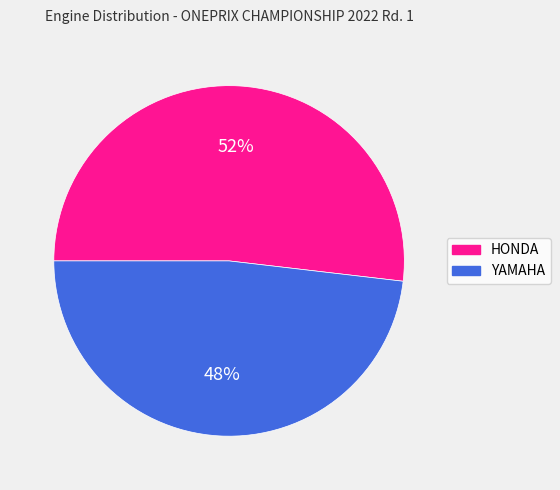

What is the ratio of the value at HONDA to the value at YAMAHA?

1.1